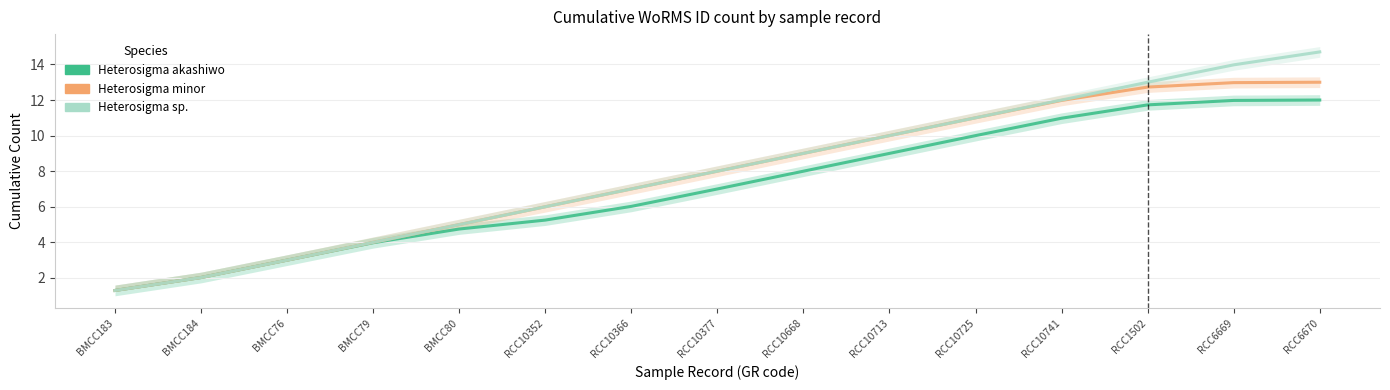

Where does the Heterosigma minor series first go above 8?

RCC10377